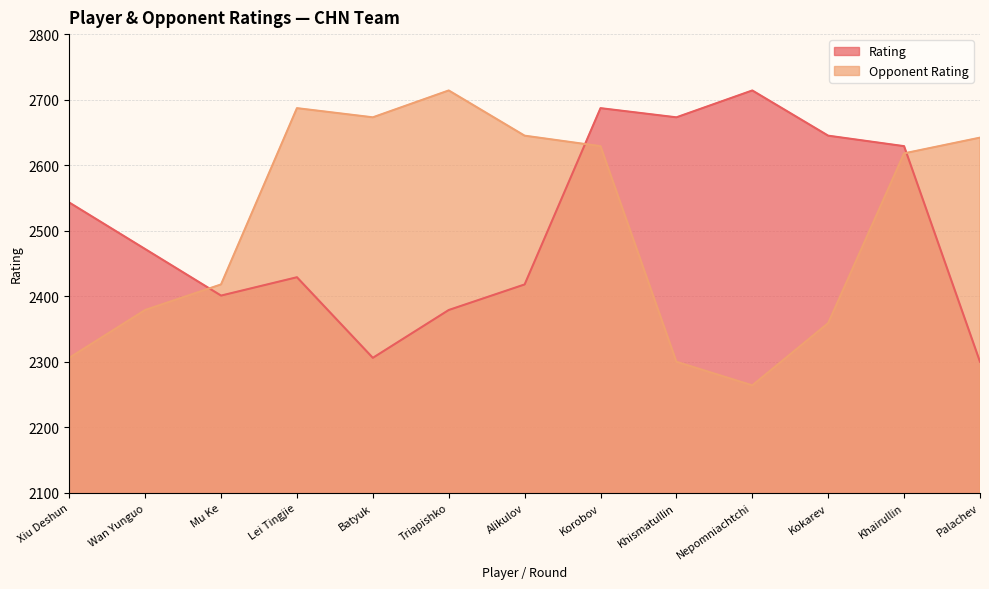

What position from the right is Lei Tingjie?

10